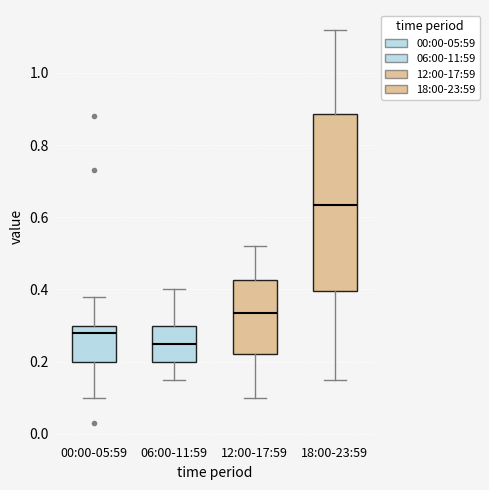

Reading left to right, read every box against the y-axis: the position of its median line, the range the box covers, and the ends of its whiskers. The values are not printed on the chart, so give them approximately, as read against the axis.

00:00-05:59: median 0.28, box 0.20 to 0.30, whiskers 0.10 to 0.38
06:00-11:59: median 0.26, box 0.20 to 0.30, whiskers 0.16 to 0.40
12:00-17:59: median 0.34, box 0.22 to 0.42, whiskers 0.10 to 0.52
18:00-23:59: median 0.64, box 0.40 to 0.88, whiskers 0.16 to 1.12